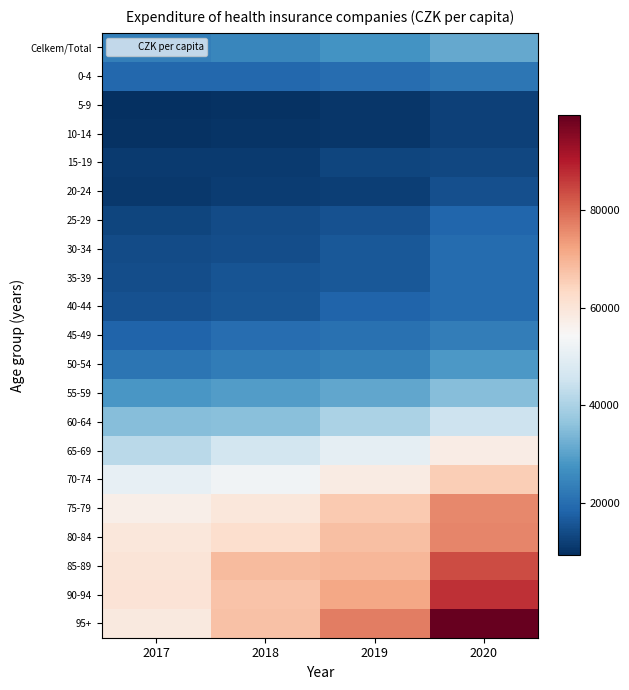

List the series in order of their peak value, lowest first.

5-9, 10-14, 15-19, 20-24, 25-29, 40-44, 30-34, 35-39, 0-4, 45-49, 50-54, Celkem/Total, 55-59, 60-64, 65-69, 70-74, 75-79, 80-84, 85-89, 90-94, 95+